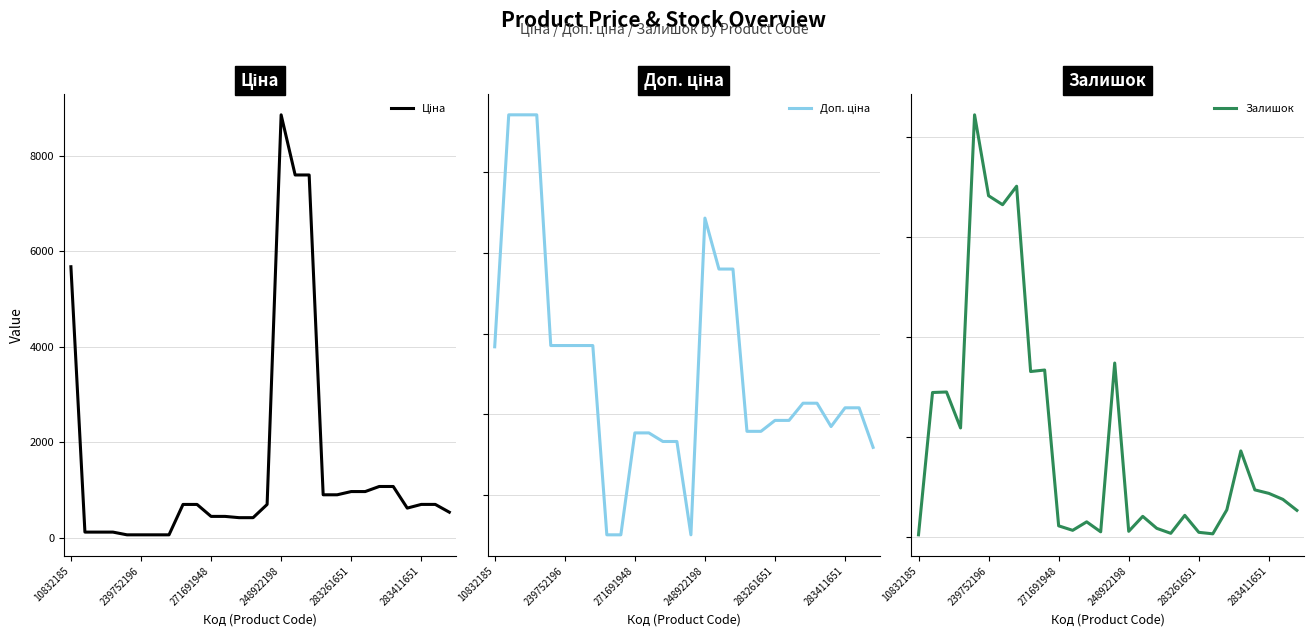

What is the minimum value shown in the chart?

4.0